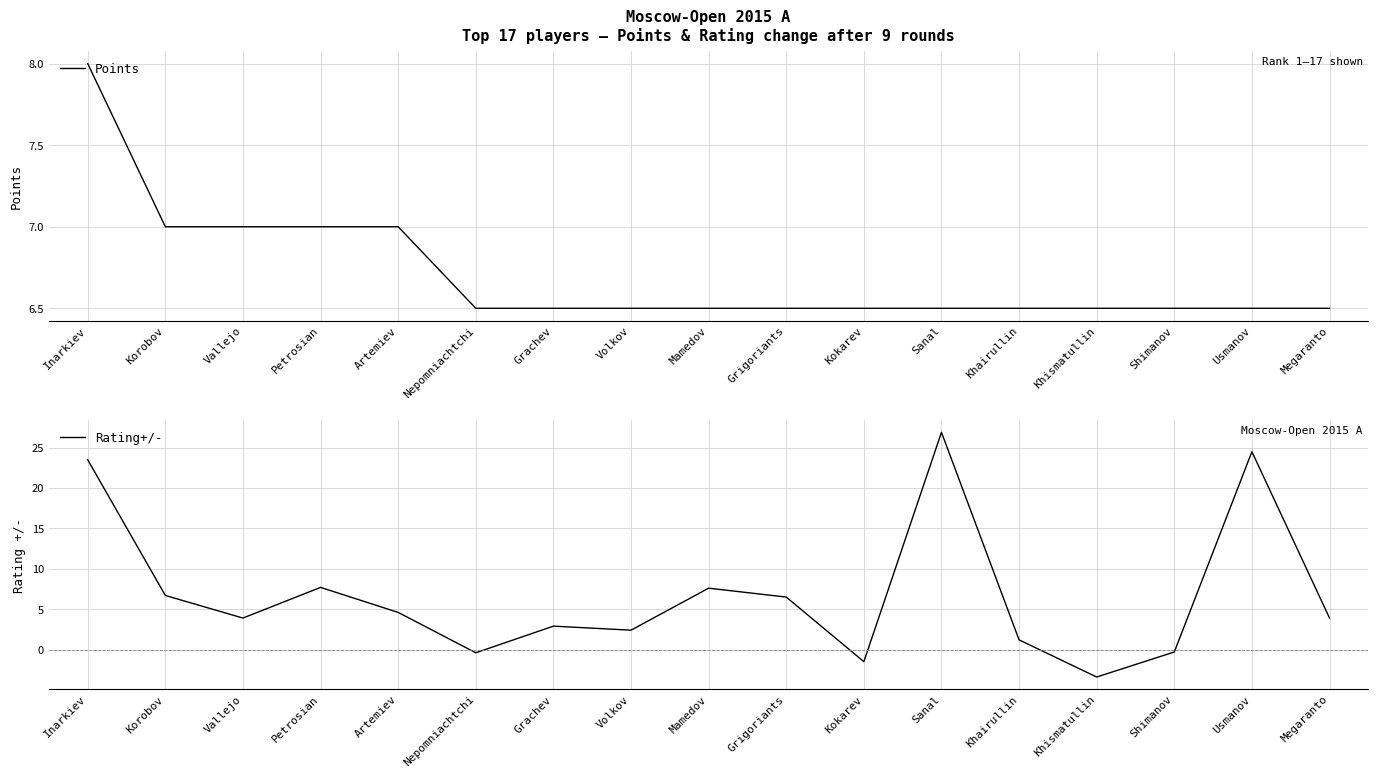

How many Points values are between 6 and 7?

16